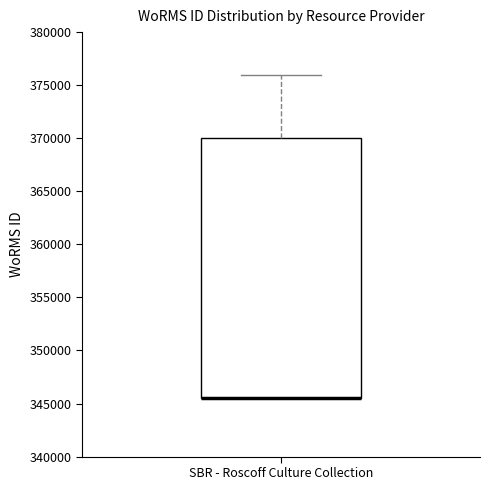

Transcribe this box plot: give where the median line is, the range the box spans, and where the two whiskers end, as read against the y-axis. The values are not printed on the chart, so give them approximately, as read against the axis.

median 345500 (drawn on the box's lower edge), box 345500 to 370000, whiskers 345500 to 376000